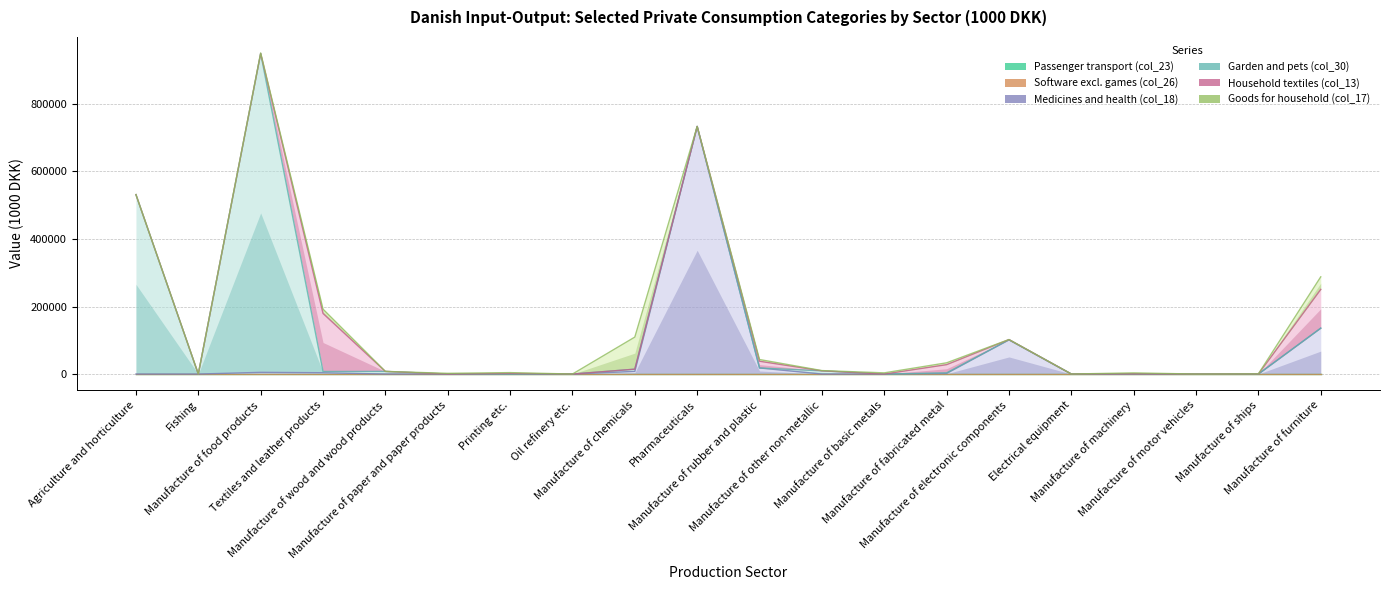

Which category has the highest value across all series?

Manufacture of food products